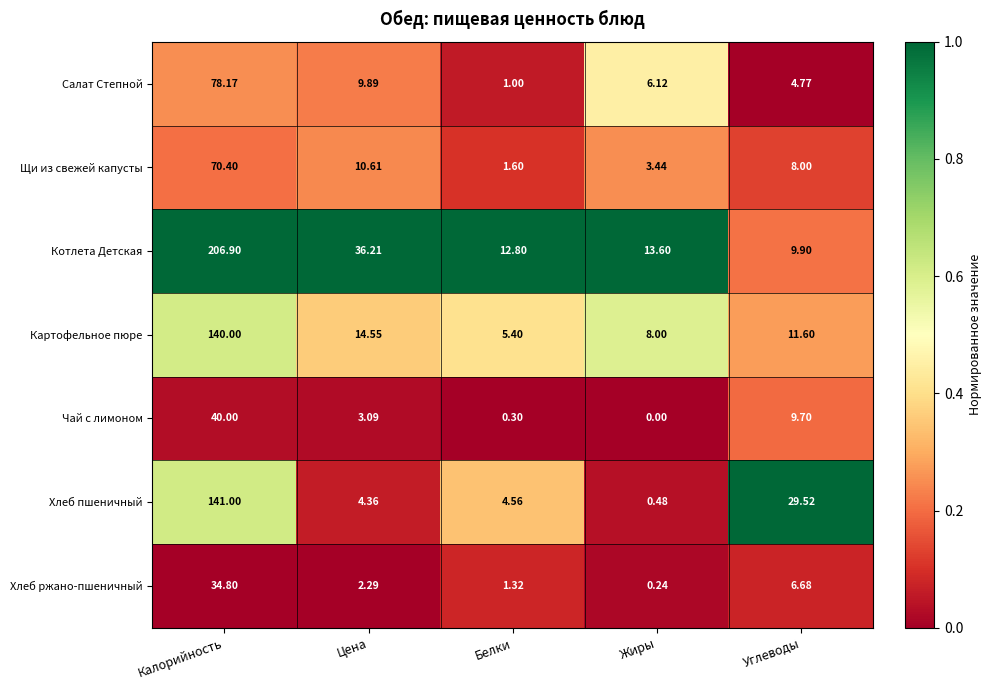

Which category has the highest value in the Салат Степной series?

Калорийность